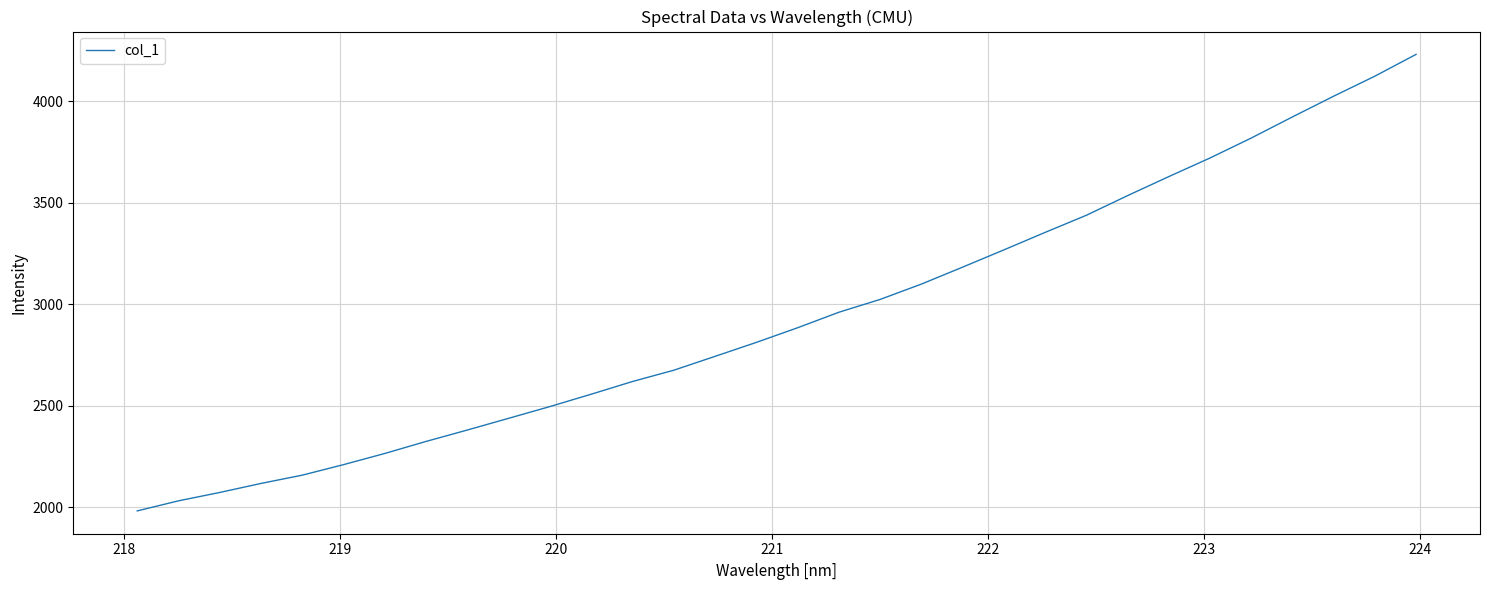

What is the minimum value shown in the chart?

1982.4